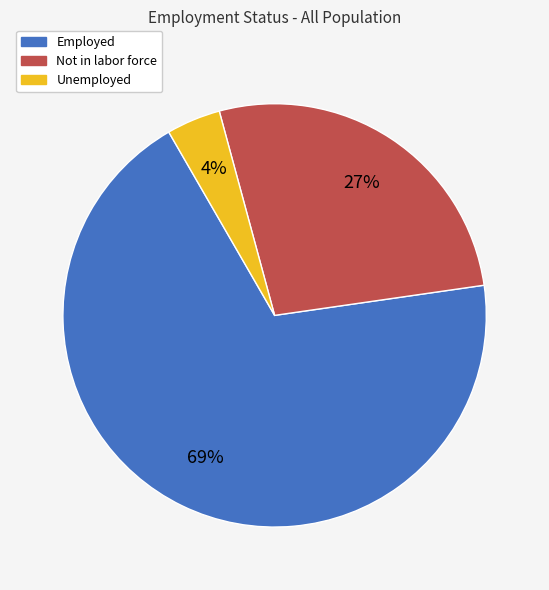

How many slices are in this pie chart?

3